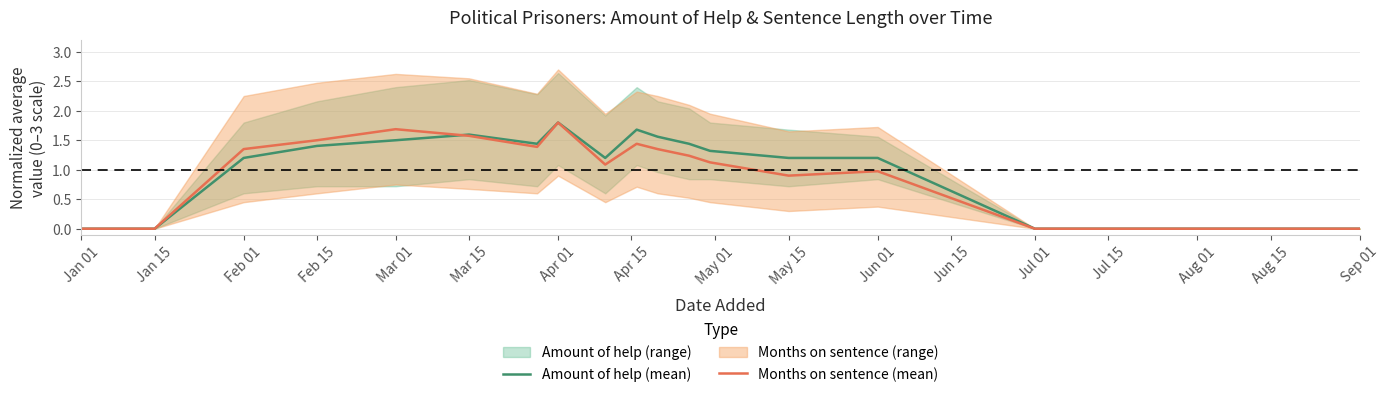

How many series are shown in this chart?

2